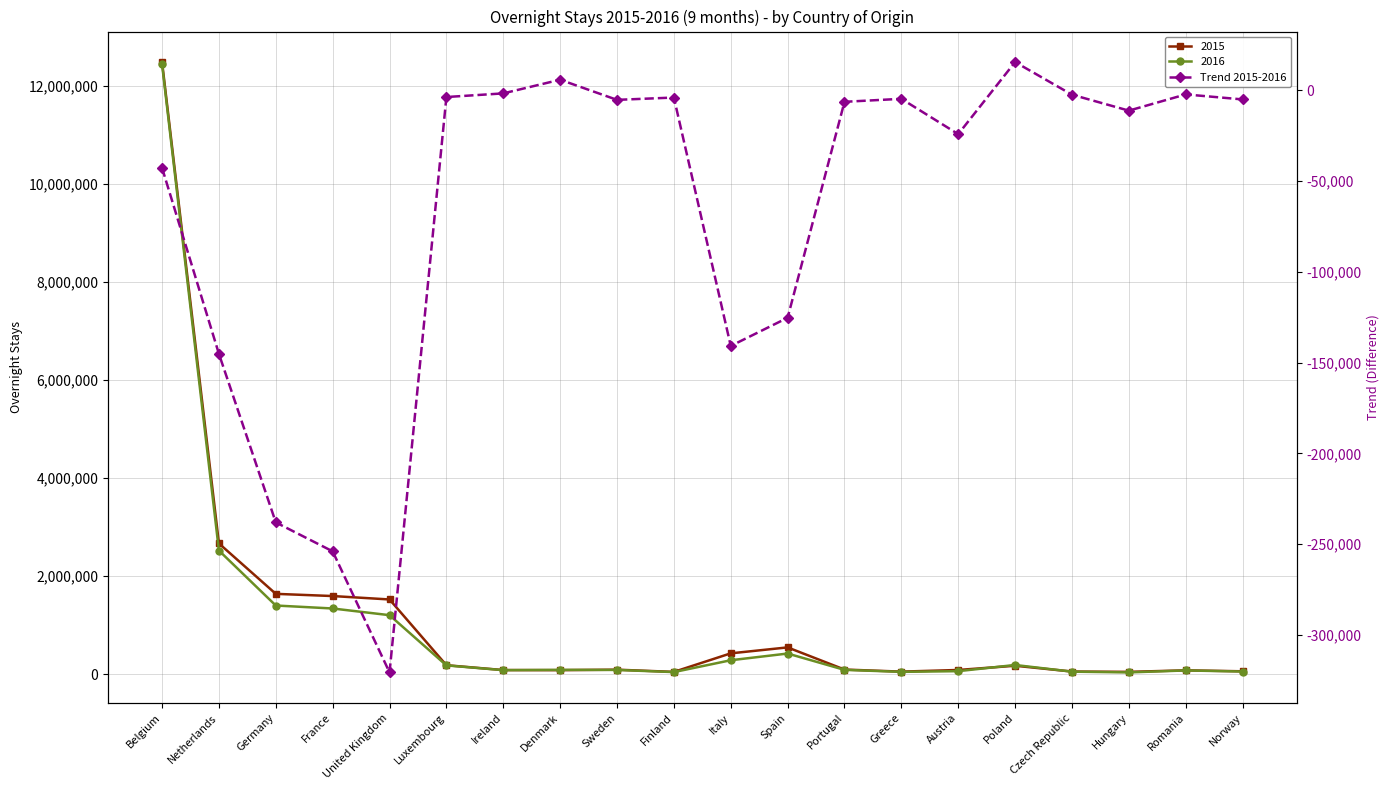

Reading right to left, what are all the values shown in this chart?

Norway=-5070	Romania=-2318	Hungary=-11248	Czech Republic=-2461	Poland=15493	Austria=-24184	Greece=-4738	Portugal=-6387	Spain=-125297	Italy=-140797	Finland=-4032	Sweden=-5311	Denmark=5776	Ireland=-1750	Luxembourg=-3754	United Kingdom=-320533	France=-253883	Germany=-237945	Netherlands=-145168	Belgium=-42759